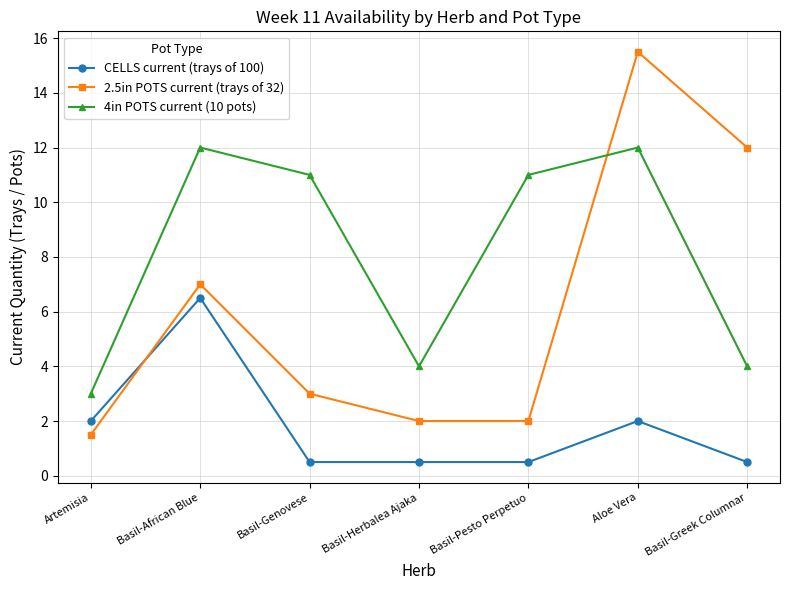

Is the value of 4in POTS current (10 pots) at Aloe Vera greater than the value of CELLS current (trays of 100) at Basil-Genovese?

Yes